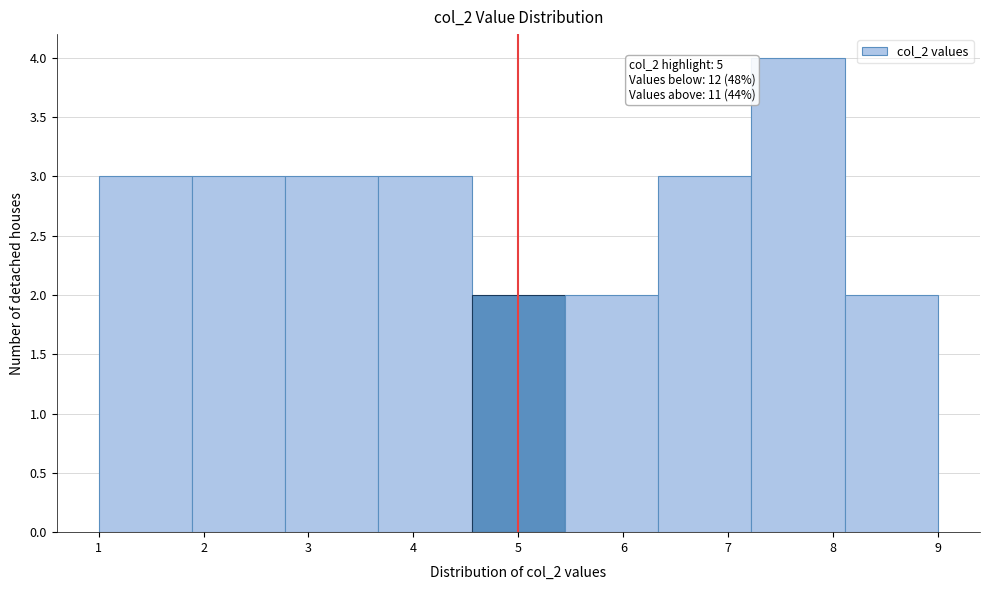

Which range on the x-axis has the tallest bar?

7.2 to 8.1